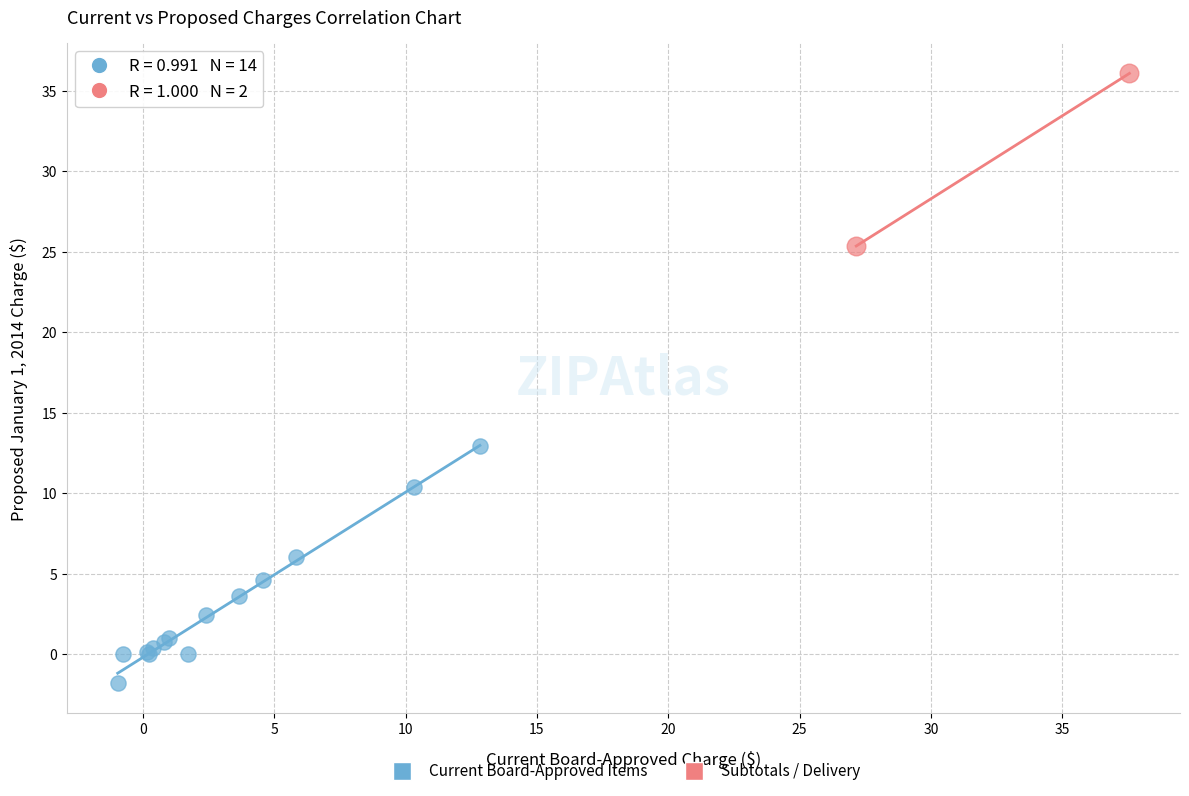

What are all the series names shown in the legend?

Current Board-Approved Items, Subtotals / Delivery